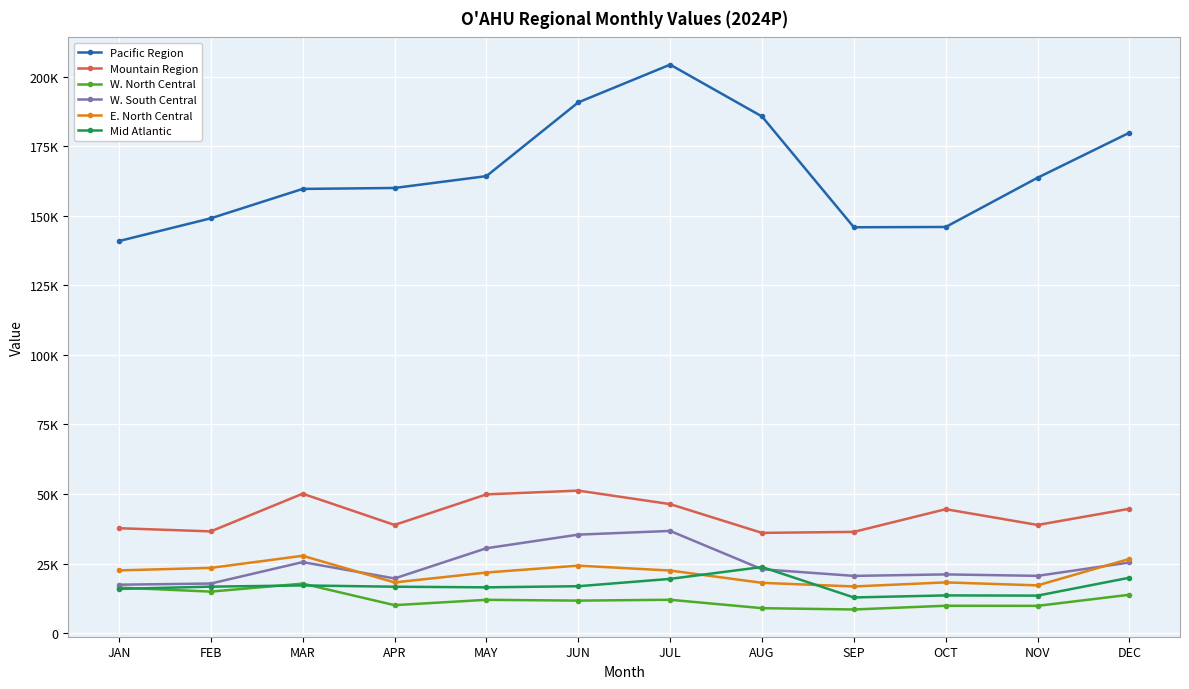

What is the difference between the maximum and second lowest values in the W. South Central series?

18915.4